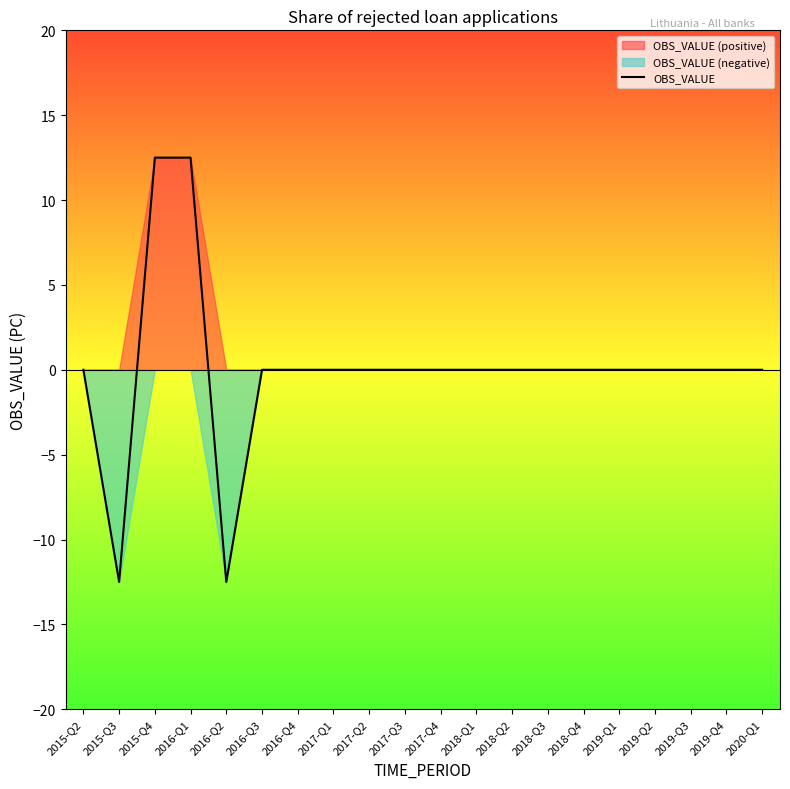

Which label corresponds to the smallest value in the chart?

2015-Q3